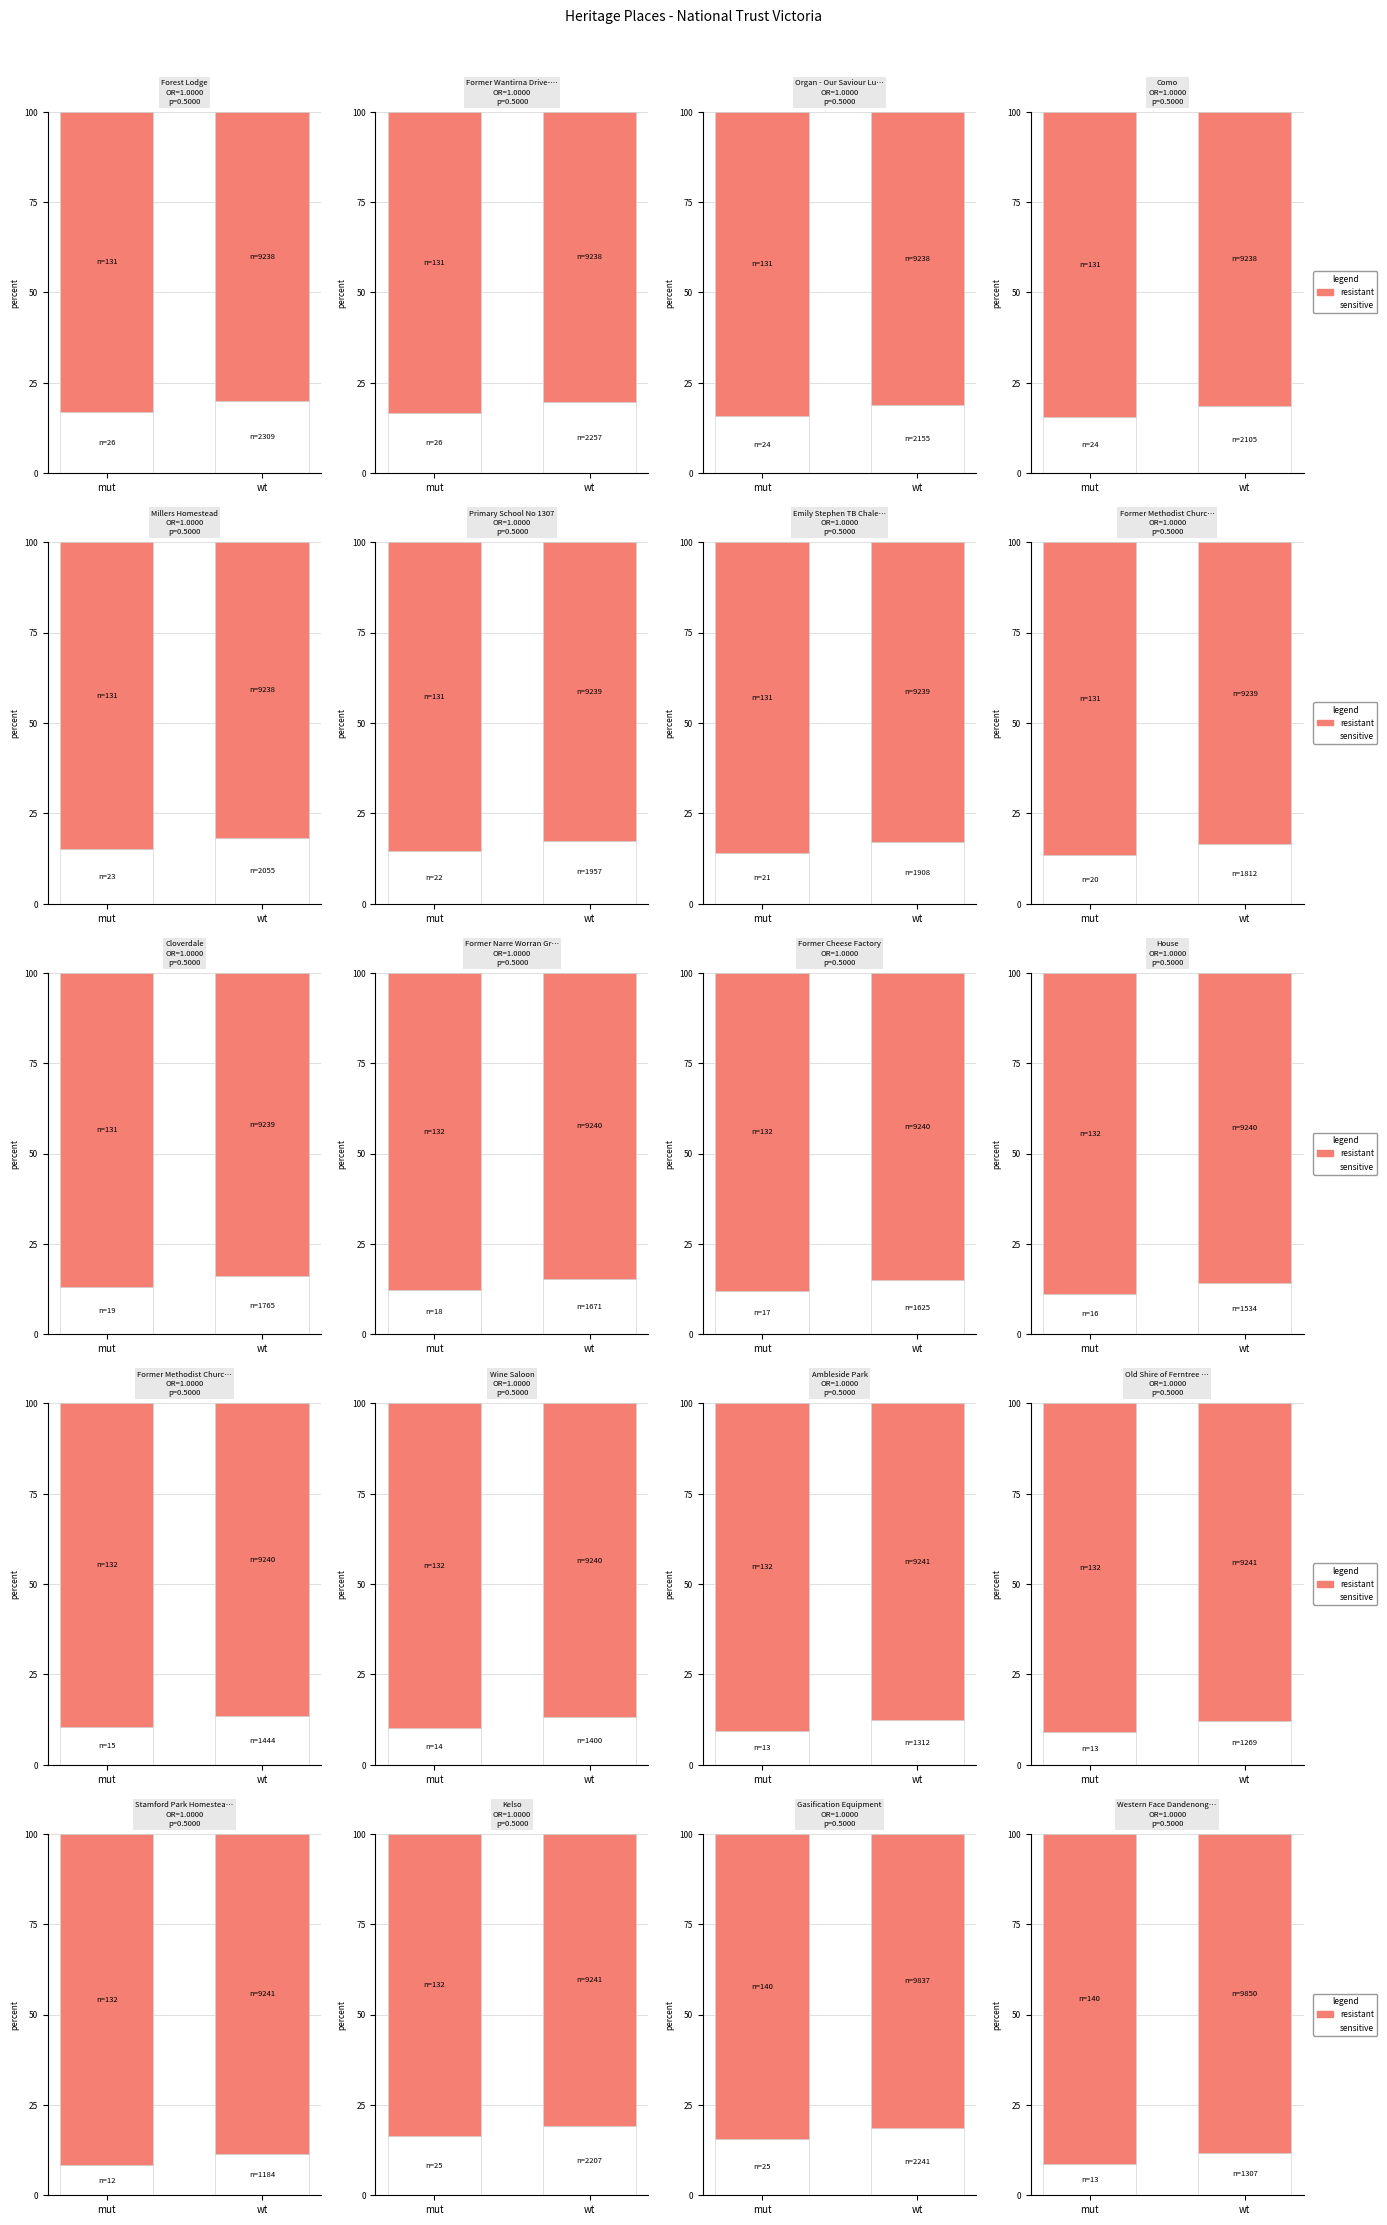

At which label is resistant closest to 89?

wt